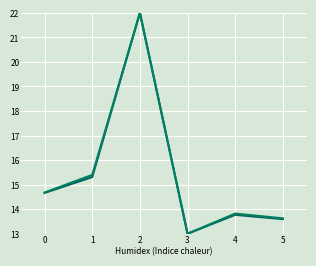

Reading right to left, extract all data points from this chart.

Erste Seite: 5=13.6	4=13.8	3=13.0	2=22.0	1=15.3	0=14.7
Letzte Seite: 5=13.6	4=13.8	3=13.0	2=22.0	1=15.4	0=14.7